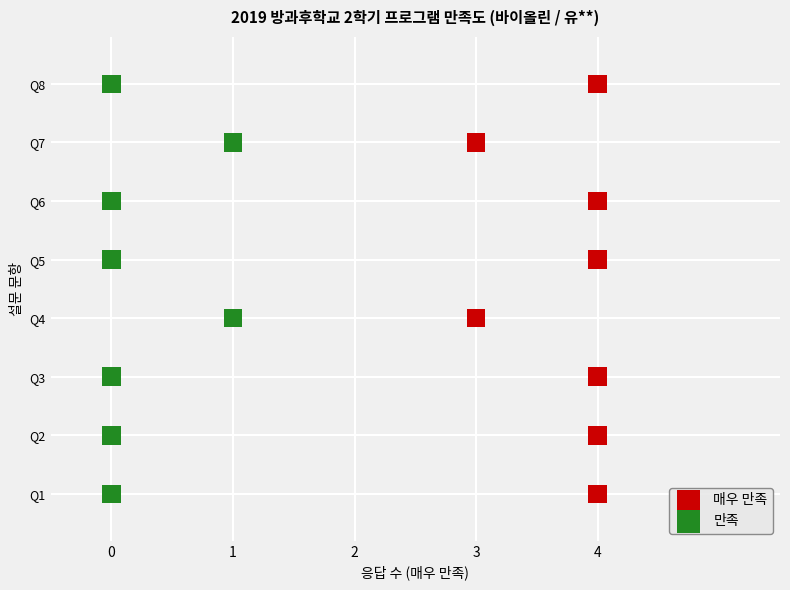

What are all the series names shown in the legend?

매우 만족, 만족